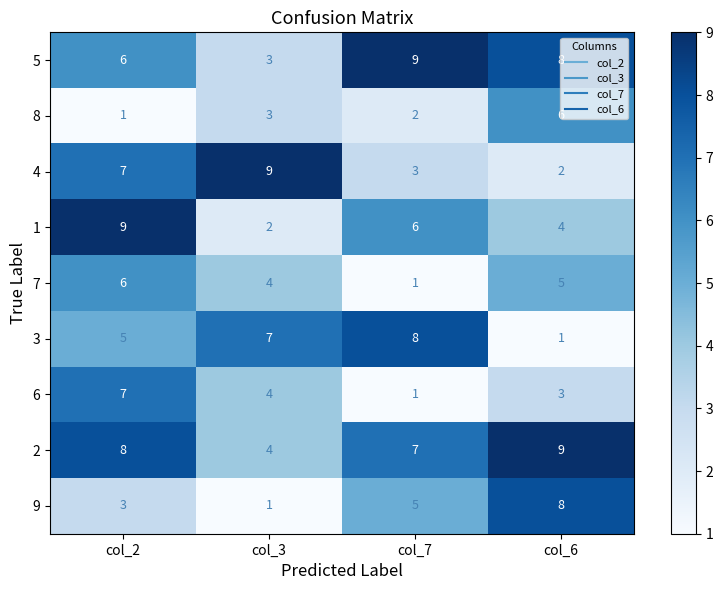

List the labels in order of 2 value, smallest first.

col_3, col_7, col_2, col_6